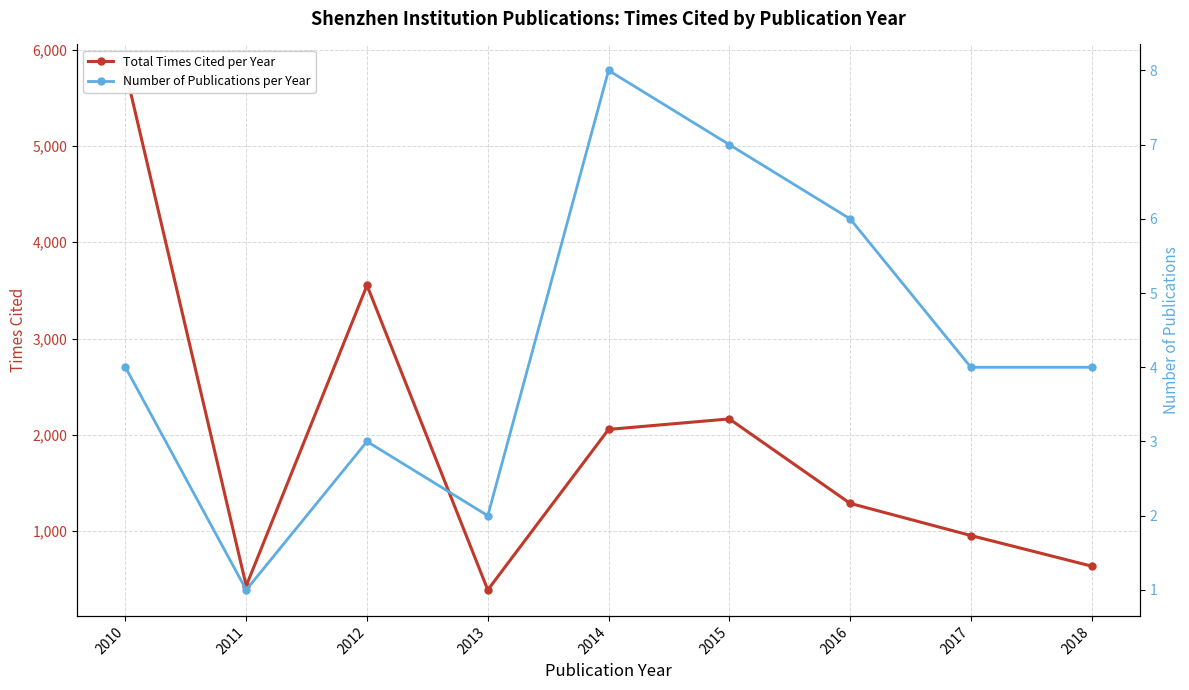

True or false: Number of Publications per Year has a value of 3 at 2012.

True